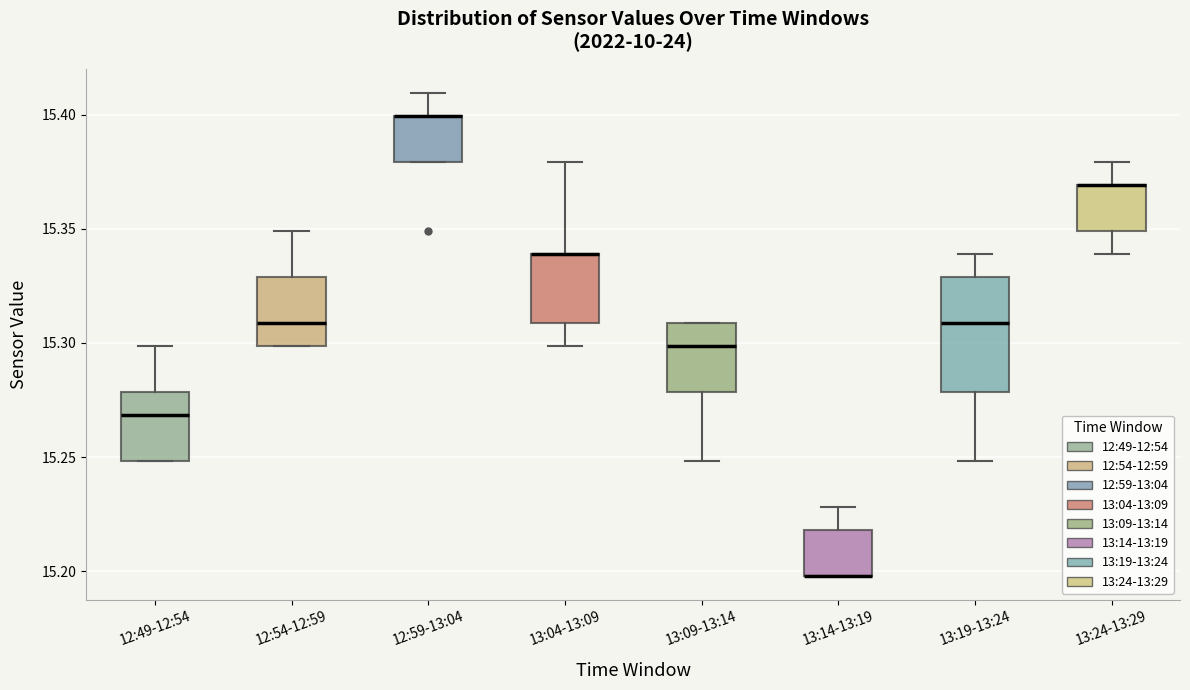

Which box is the tallest, from its lower edge to its upper edge?

13:19-13:24